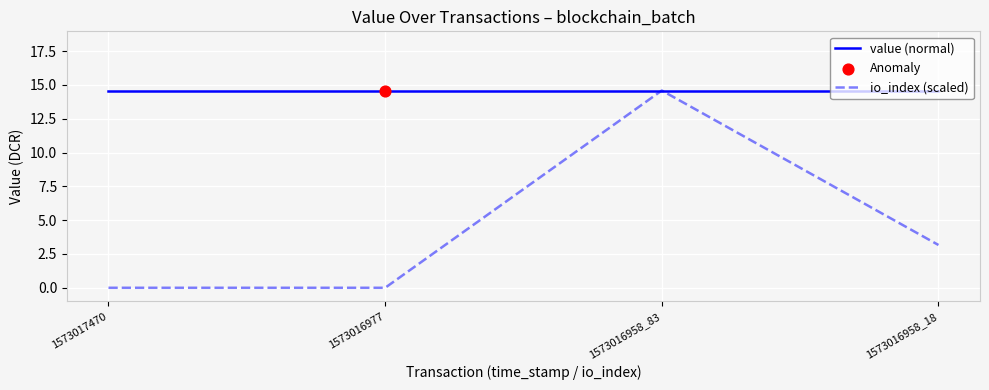

At which category is the sum across all series the highest?

1573016958_83